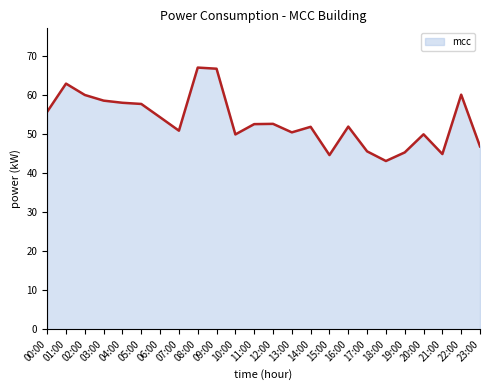

What is the label of the 9th point from the right?

15:00